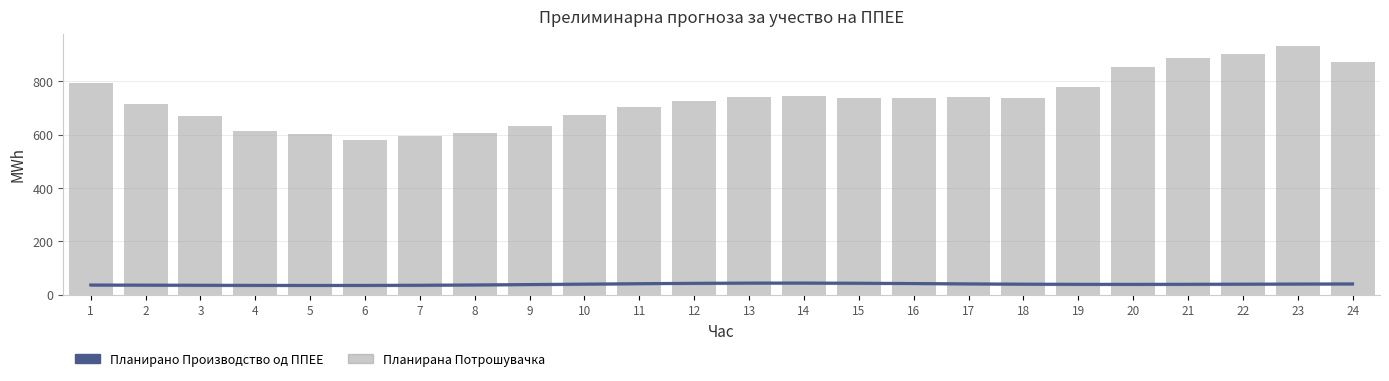

What is the total value across all series at 16?

778.9